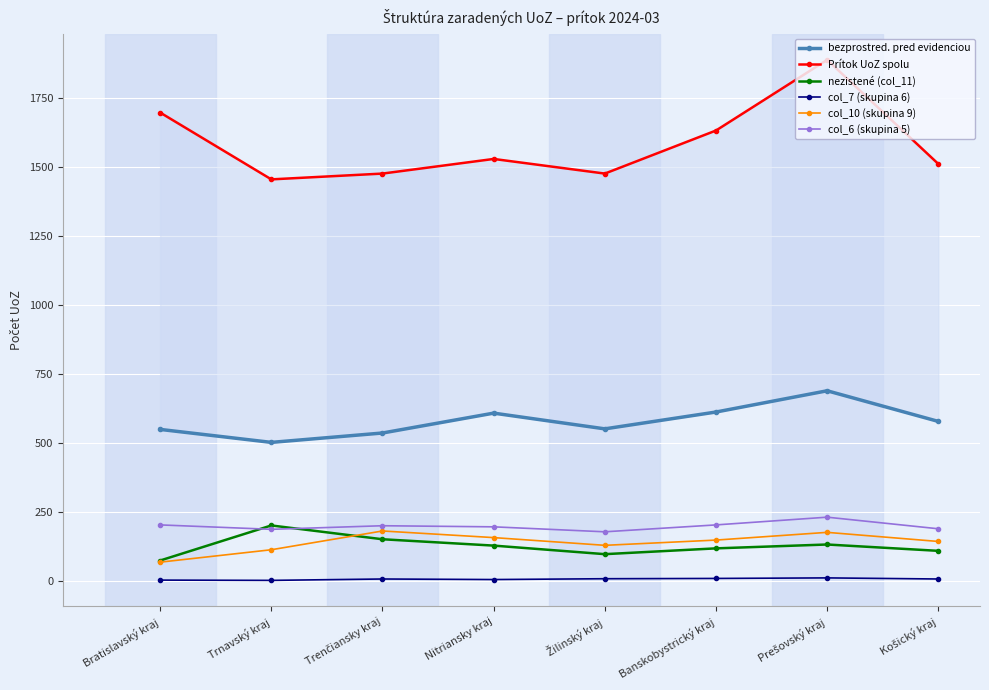

What is the total value across all series at Prešovský kraj?

3127